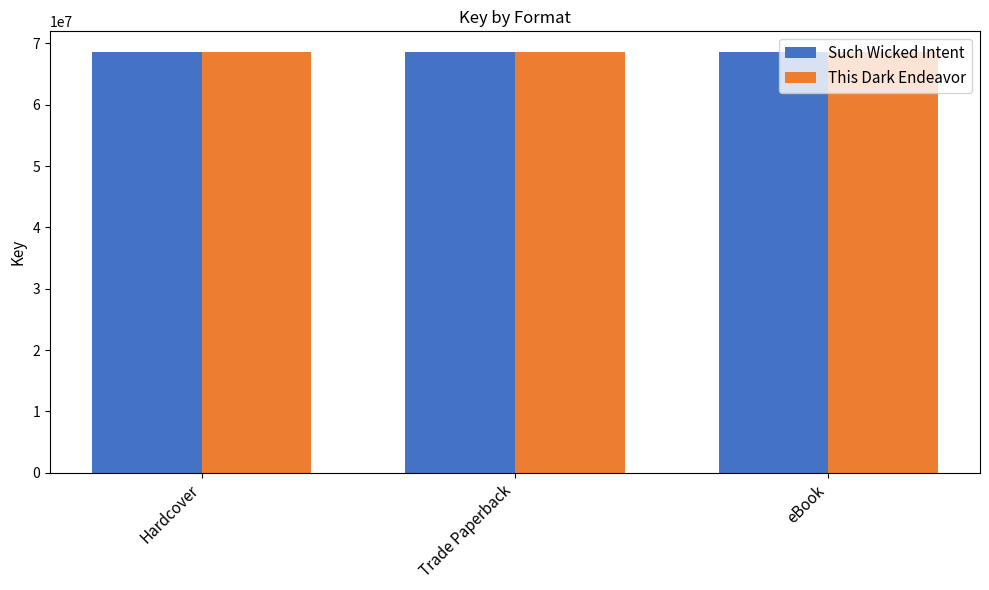

The value of Such Wicked Intent at eBook is 112053049. True or false?

False